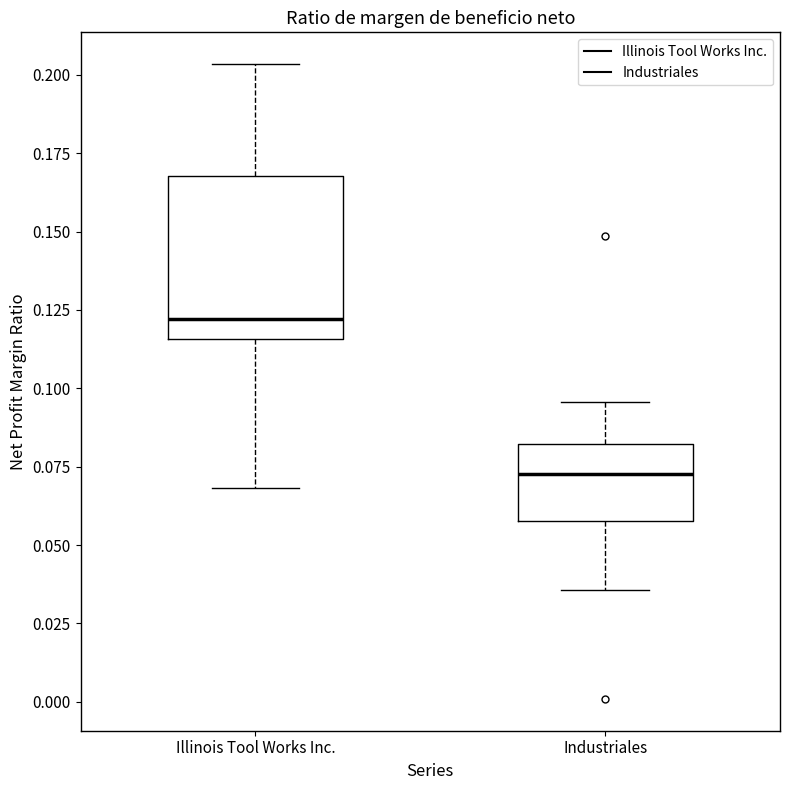

Reading left to right, transcribe this box plot: for each box, give where its median line is, the range the box spans, and where its two whiskers end, as read against the y-axis. The values are not printed on the chart, so give them approximately, as read against the axis.

Illinois Tool Works Inc.: median 0.120, box 0.115 to 0.170, whiskers 0.070 to 0.205
Industriales: median 0.075, box 0.060 to 0.080, whiskers 0.035 to 0.095